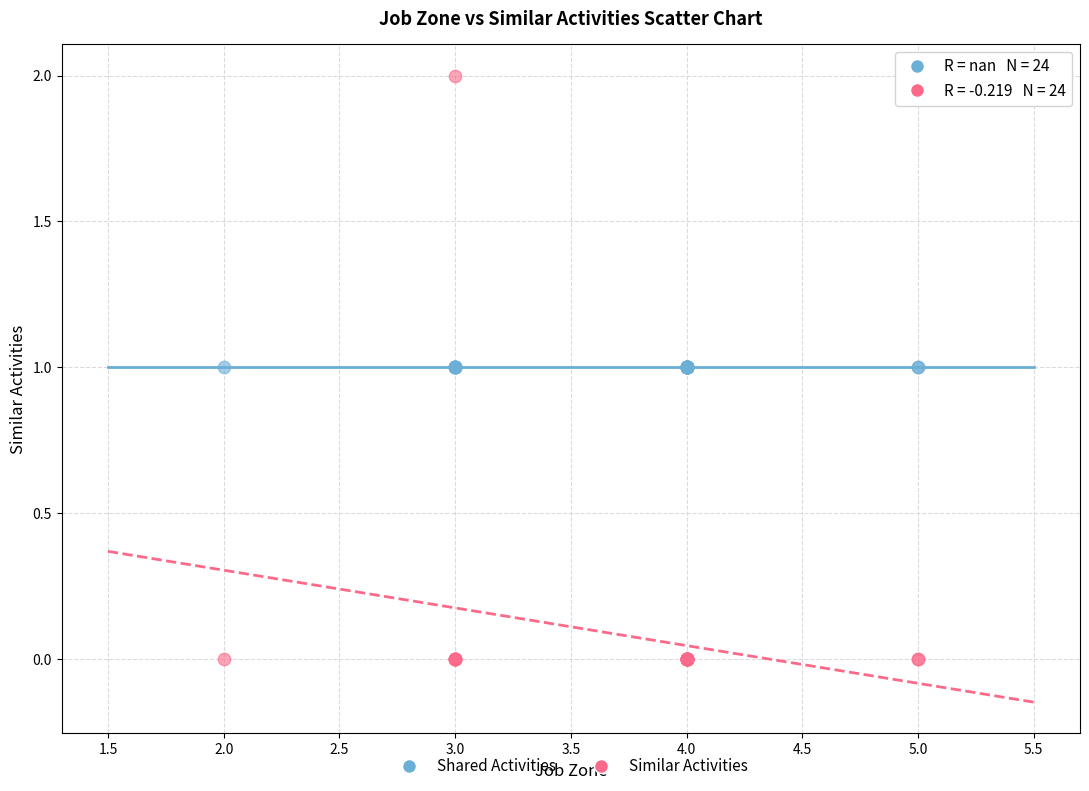

What are all the series names shown in the legend?

Shared Activities, Similar Activities